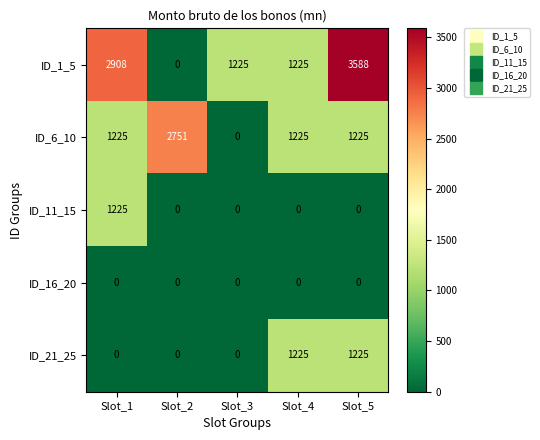

What is the total value across all series at Slot_4?

3675